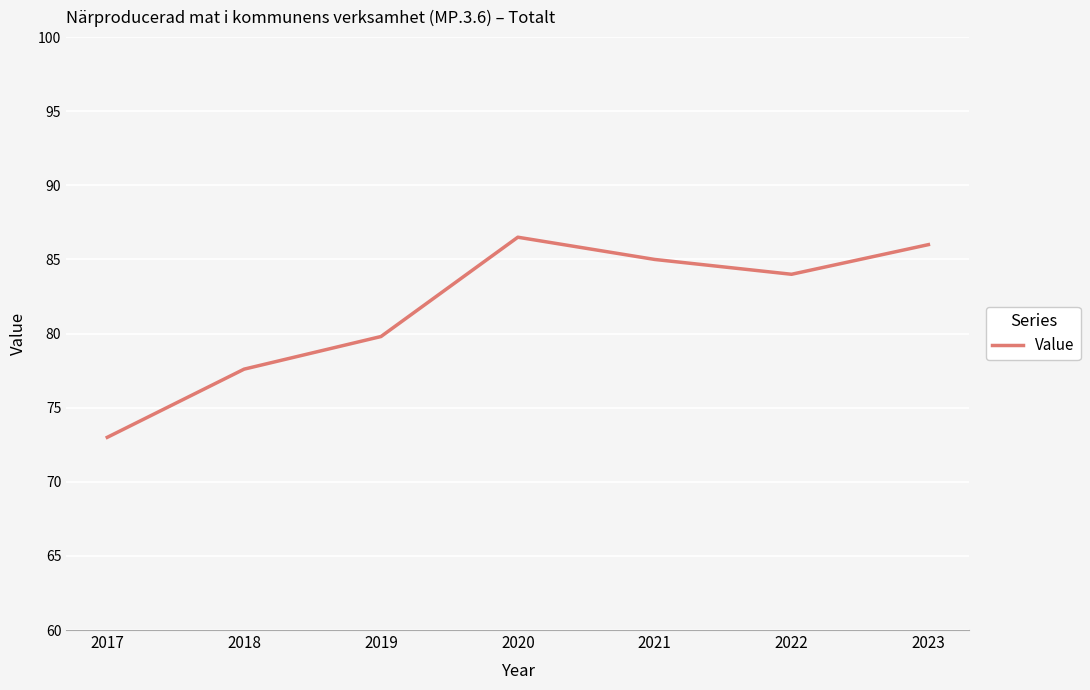

Does the chart have visible grid lines?

Yes